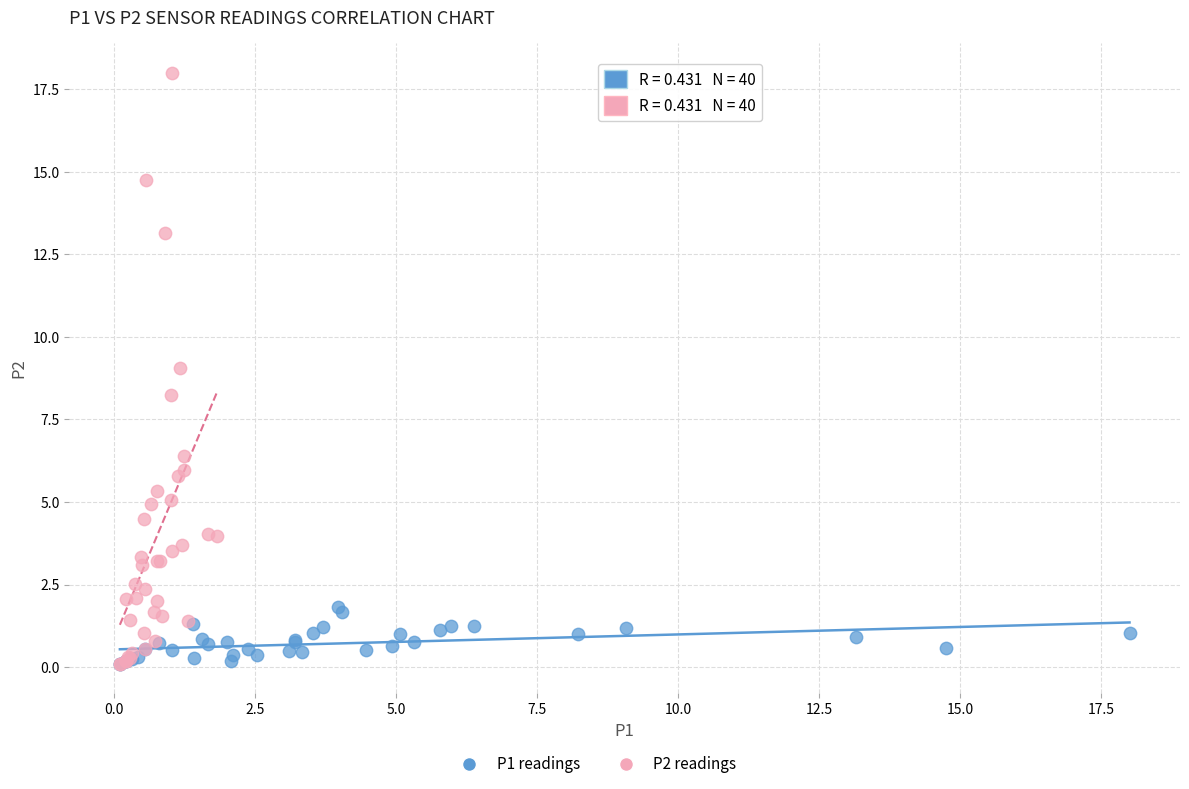

Which series has the largest Y range (max minus min)?

P2 readings